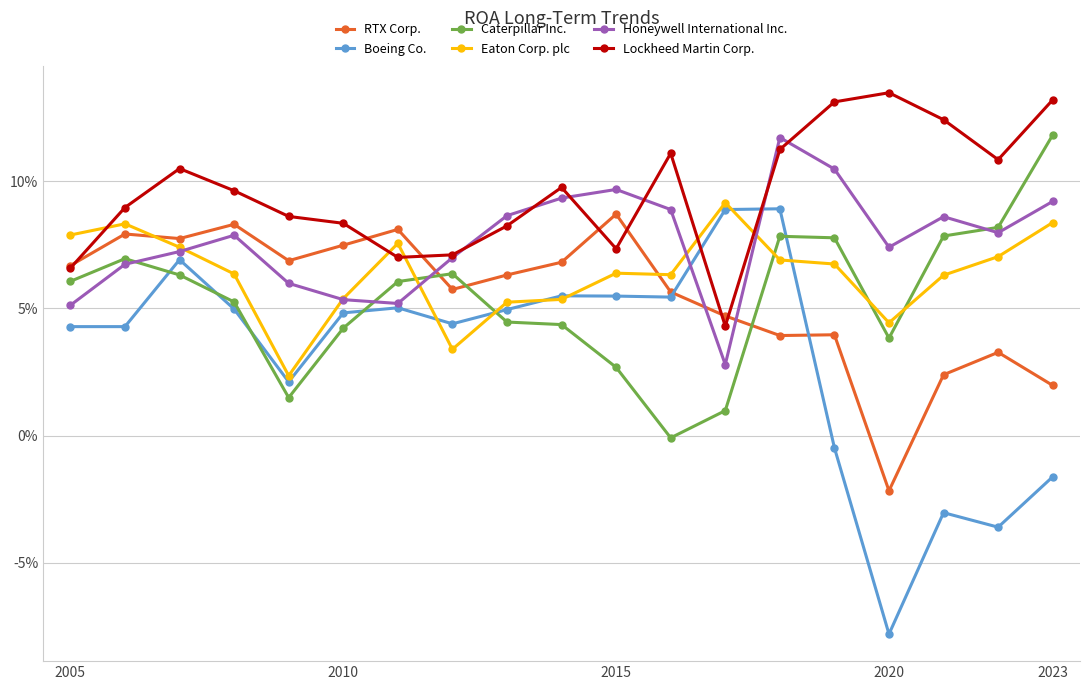

Which series has the largest total across all categories?

Lockheed Martin Corp.